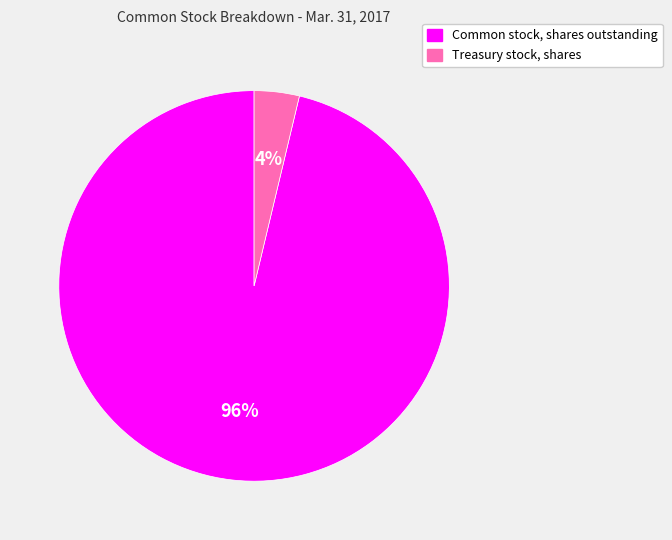

Does Treasury stock, shares account for over 50% of the chart?

No